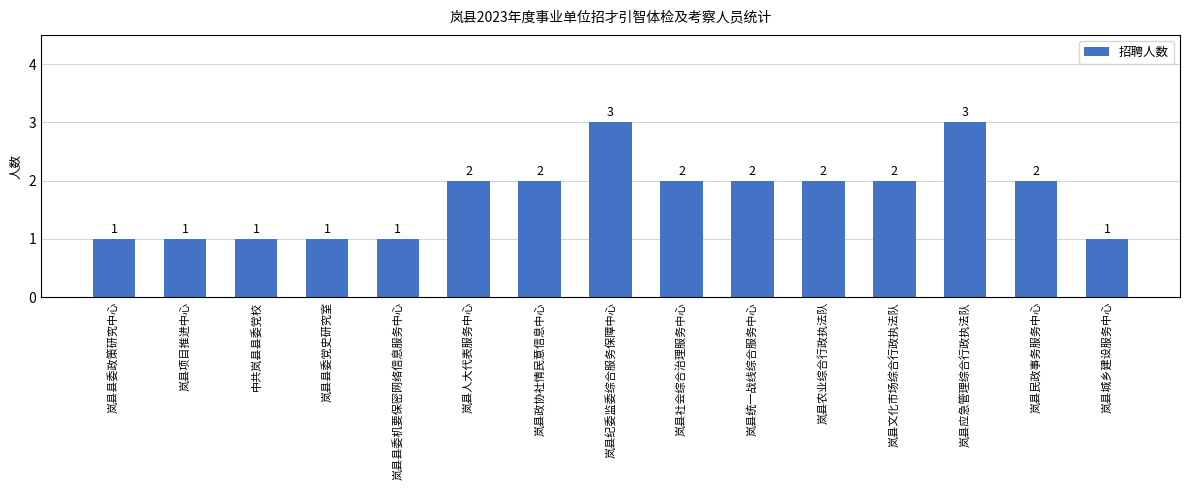

How many values are between 1 and 2?

13